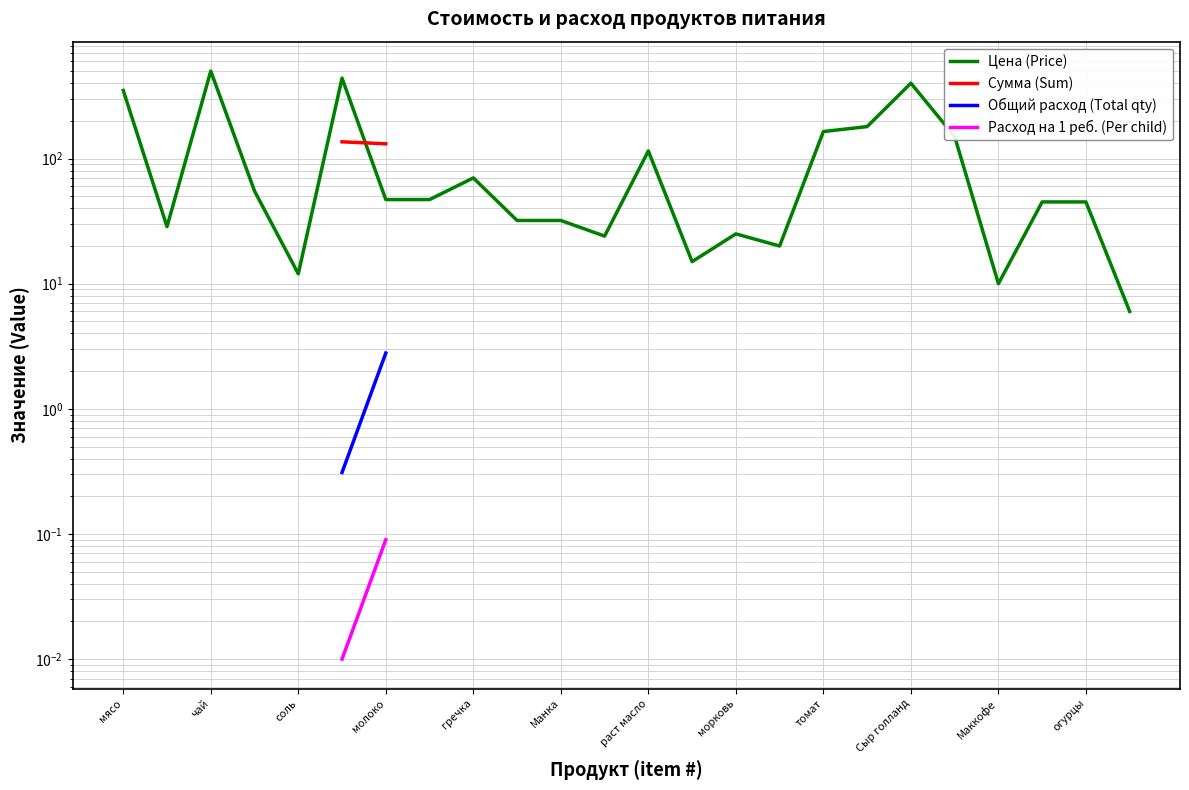

True or false: Расход на 1 реб. (Per child) and Цена (Price) cross at least once.

False